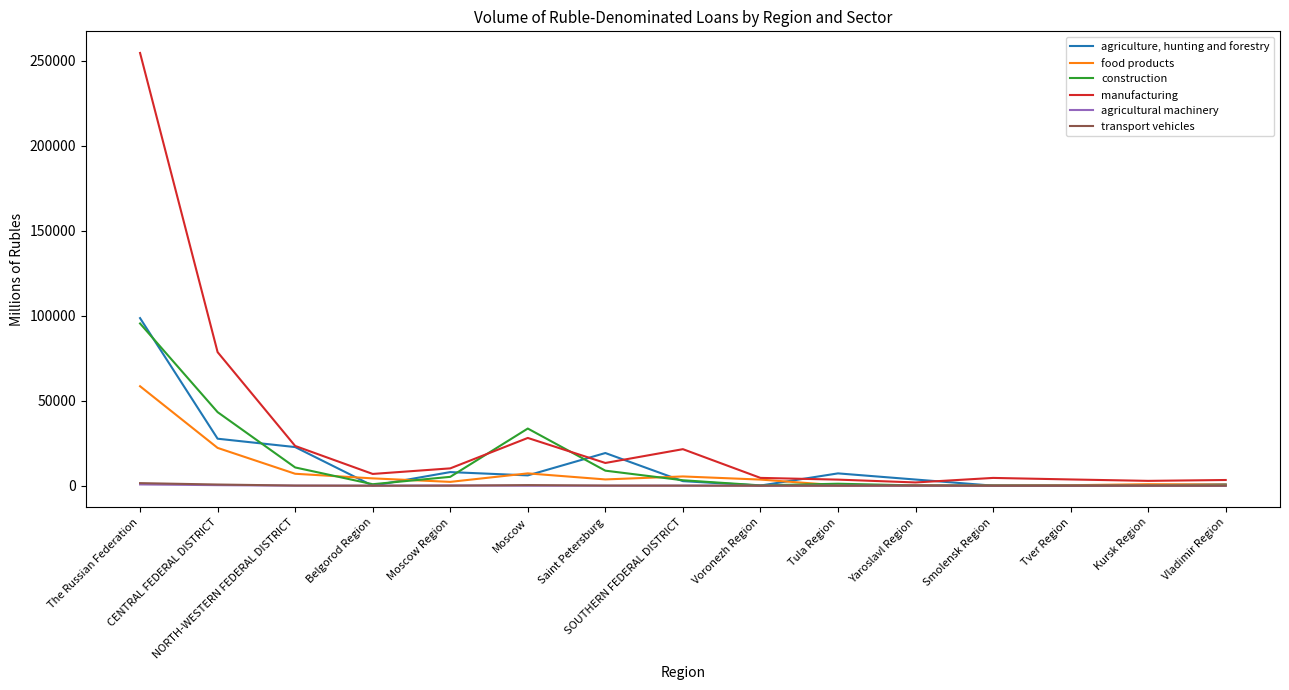

At how many categories does at least one series exceed 123945?

1